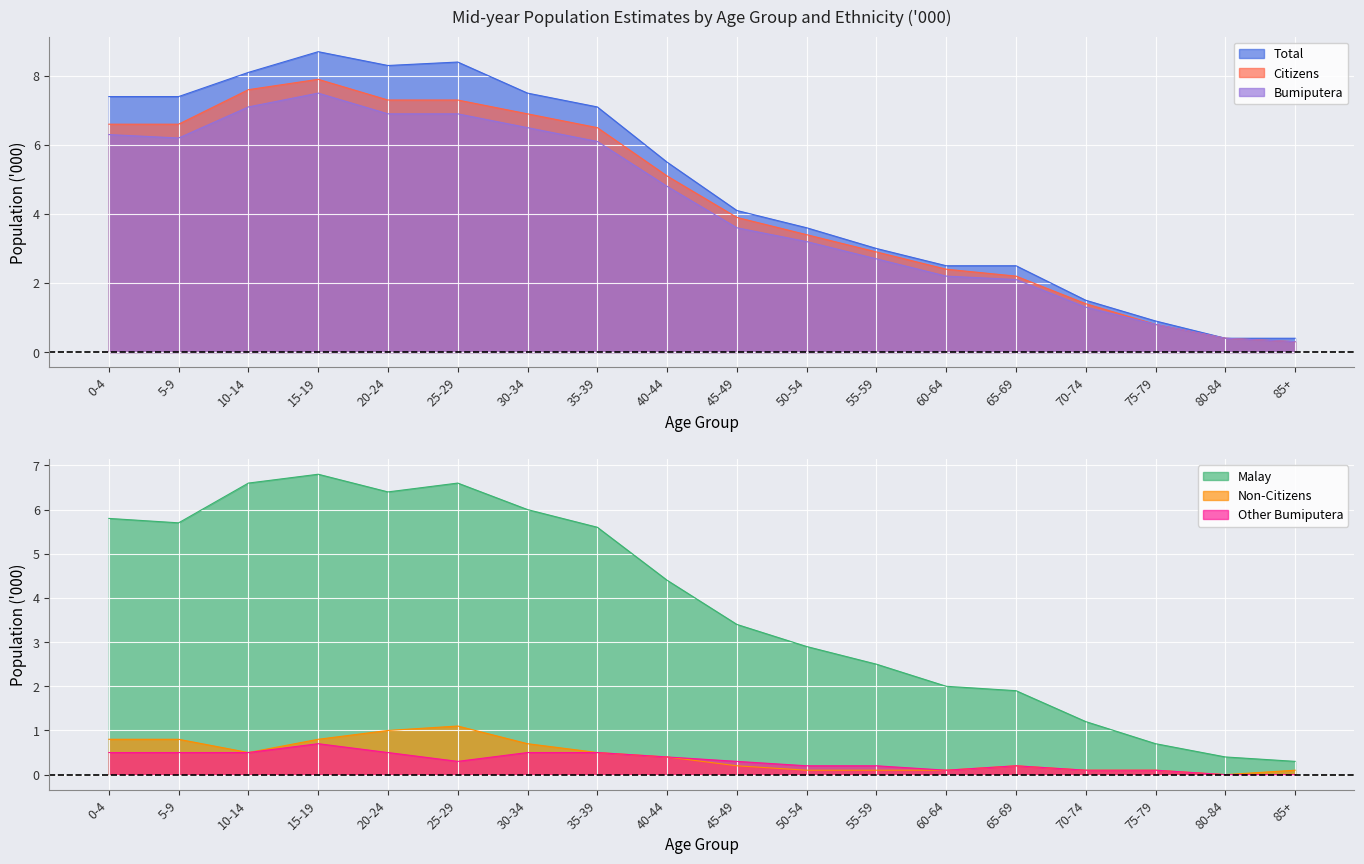

Reading left to right, list all the values displayed in this chart.

Total: 7.4	7.4	8.1	8.7	8.3	8.4	7.5	7.1	5.5	4.1	3.6	3.0	2.5	2.5	1.5	0.9	0.4	0.4
Citizens: 6.6	6.6	7.6	7.9	7.3	7.3	6.9	6.5	5.1	3.9	3.4	2.9	2.4	2.2	1.4	0.8	0.4	0.3
Bumiputera: 6.3	6.2	7.1	7.5	6.9	6.9	6.5	6.1	4.8	3.6	3.2	2.7	2.2	2.1	1.3	0.8	0.4	0.3
Malay: 5.8	5.7	6.6	6.8	6.4	6.6	6.0	5.6	4.4	3.4	2.9	2.5	2.0	1.9	1.2	0.7	0.4	0.3
Non-Citizens: 0.8	0.8	0.5	0.8	1.0	1.1	0.7	0.5	0.4	0.2	0.1	0.1	0.1	0.2	0.1	0.1	0.0	0.1
Other Bumiputera: 0.5	0.5	0.5	0.7	0.5	0.3	0.5	0.5	0.4	0.3	0.2	0.2	0.1	0.2	0.1	0.1	0.0	0.0